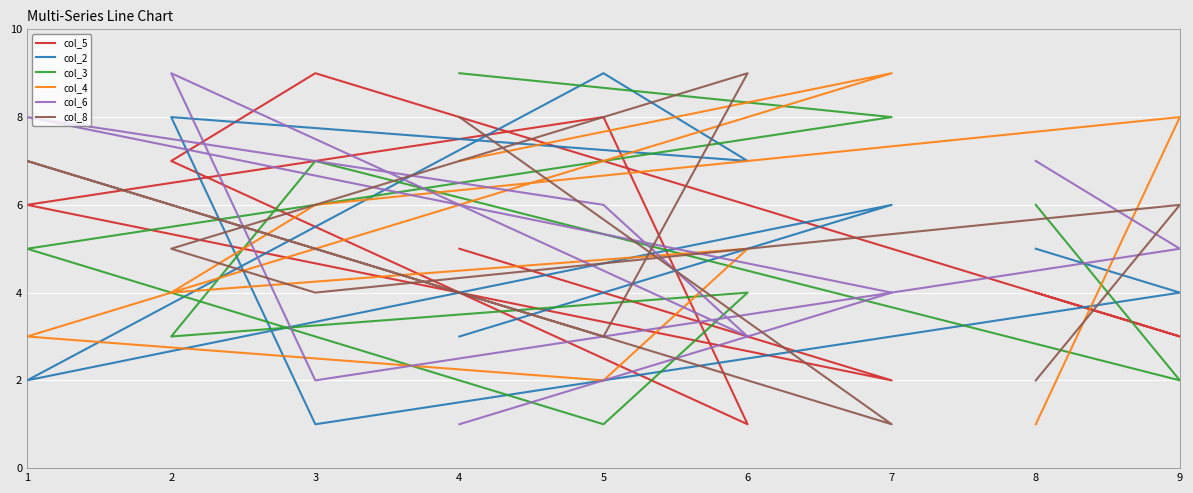

At how many categories does at least one series exceed 1?

9